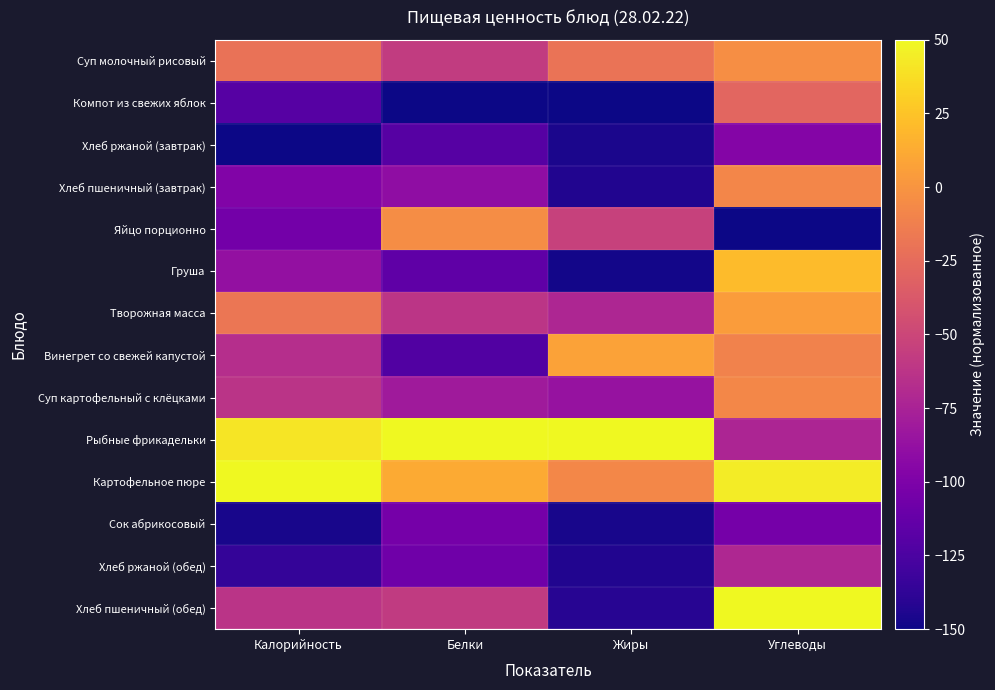

What is the spread (max minus min) of values at Белки?

200.0